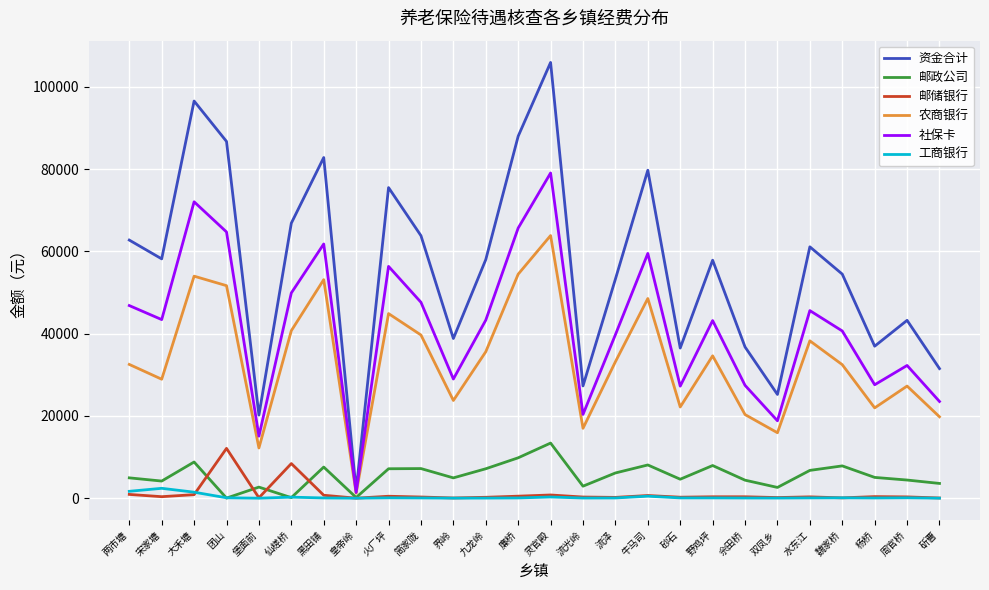

True or false: 工商银行 and 农商银行 intersect in this chart.

False